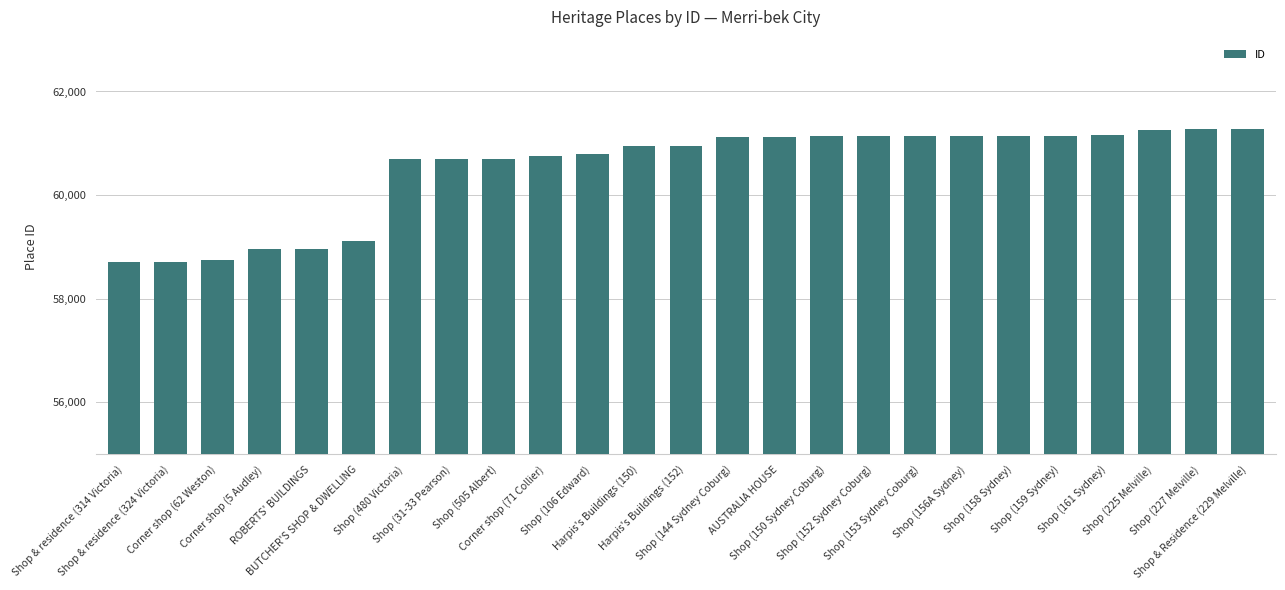

What is the maximum value shown in the chart?

61270